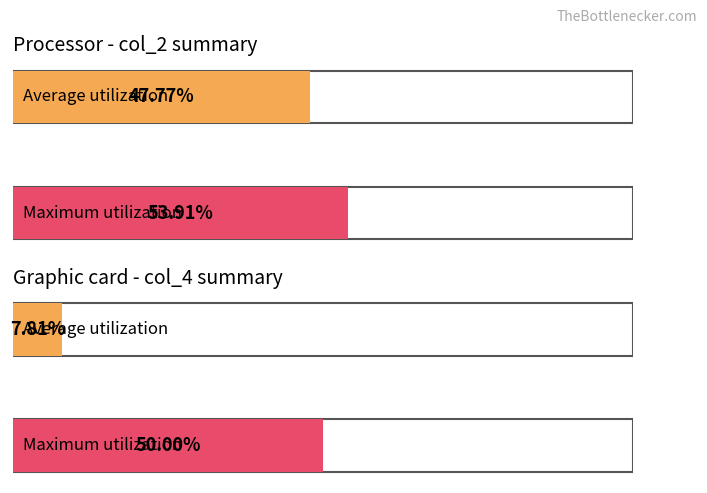

The value of col_5 at 121006 is -3. True or false?

False